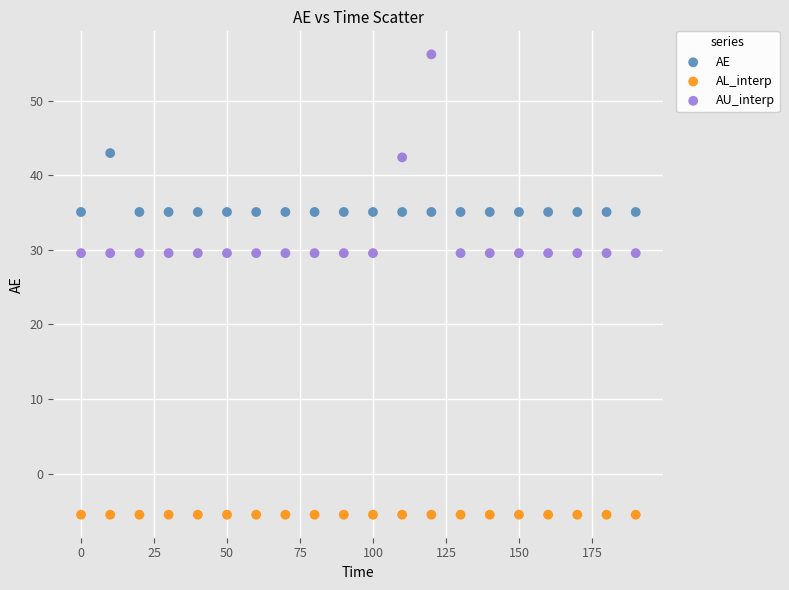

What are all the series names shown in the legend?

AE, AL_interp, AU_interp